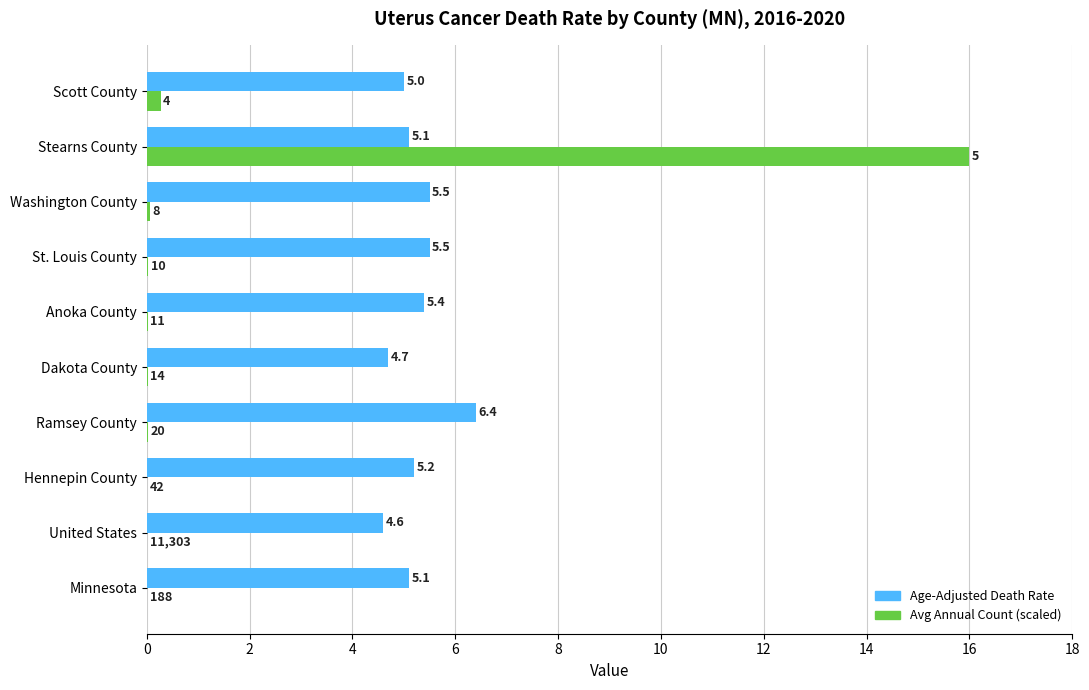

Which category has the highest value across all series?

Stearns County